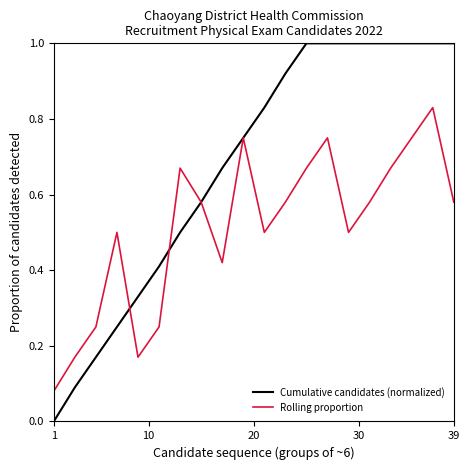

List the series in order of their peak value, highest first.

Cumulative candidates (normalized), Rolling proportion